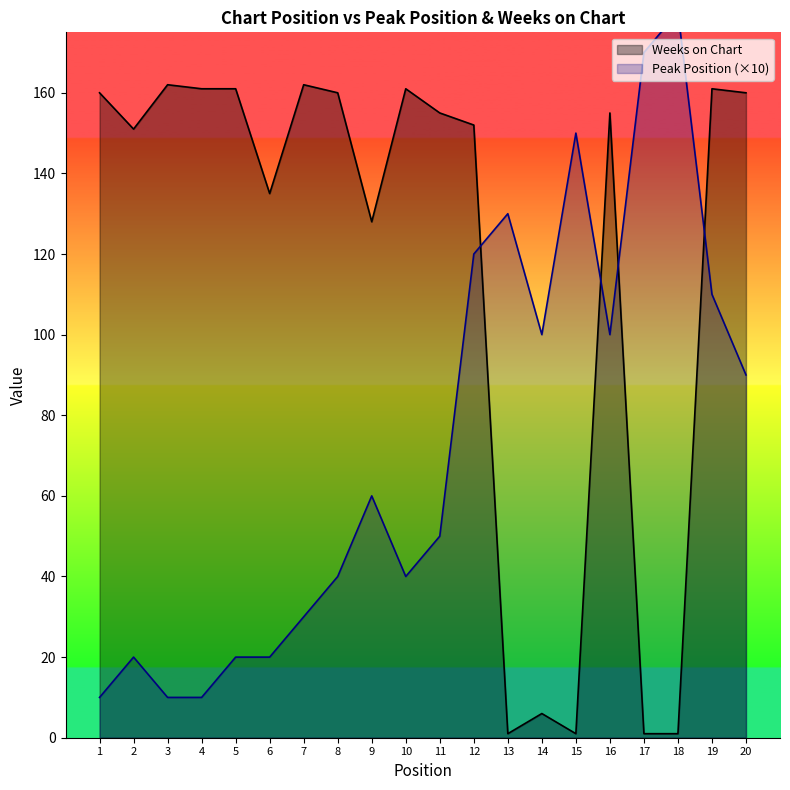

Reading left to right, extract all data points from this chart.

Peak Position: 10	20	10	10	20	20	30	40	60	40	50	120	130	100	150	100	170	180	110	90
Weeks on Chart: 160	151	162	161	161	135	162	160	128	161	155	152	1	6	1	155	1	1	161	160